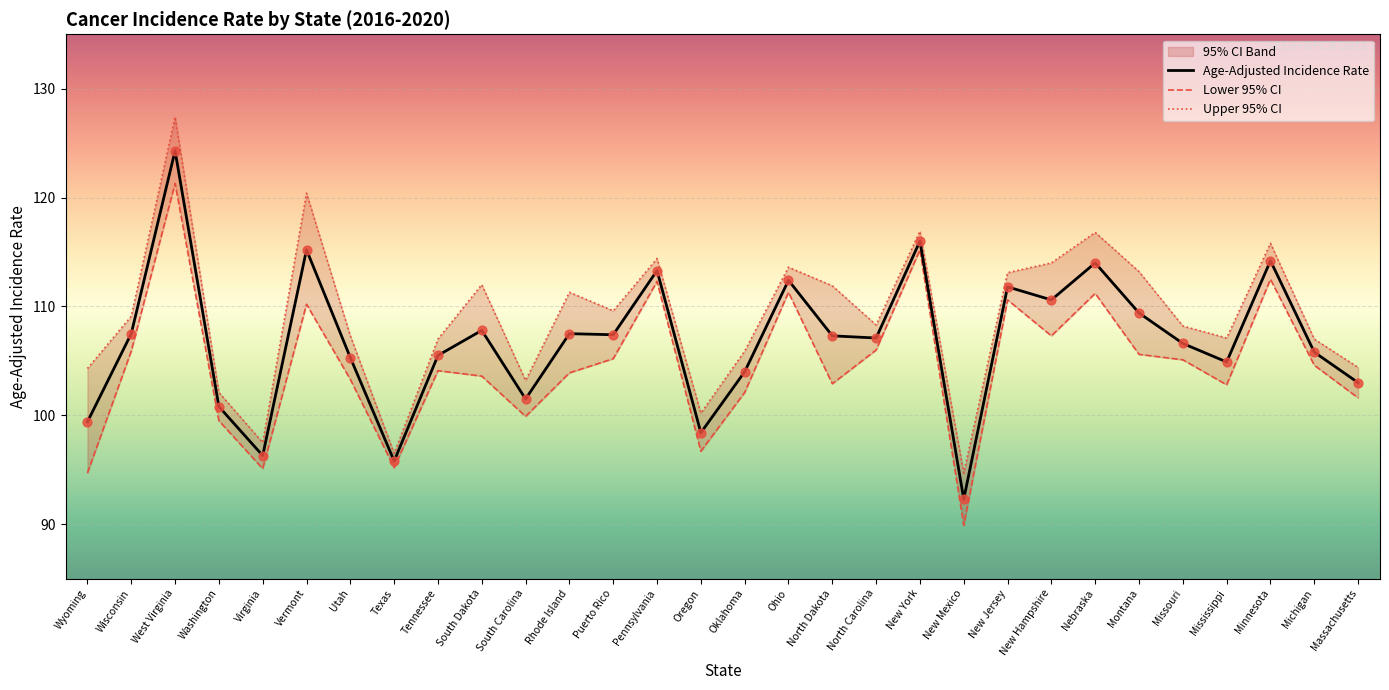

At which category is the sum across all series the highest?

West Virginia